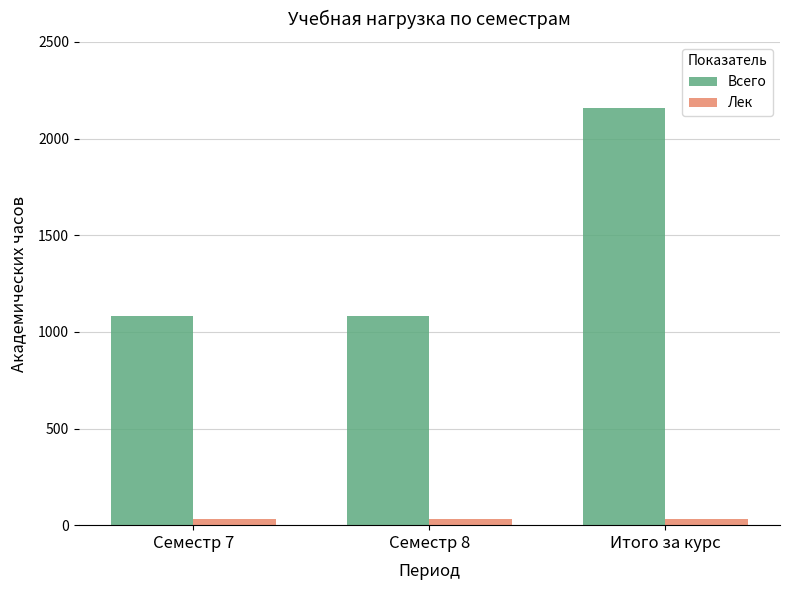

Rank the series by their maximum value, from highest to lowest.

Всего, Лек